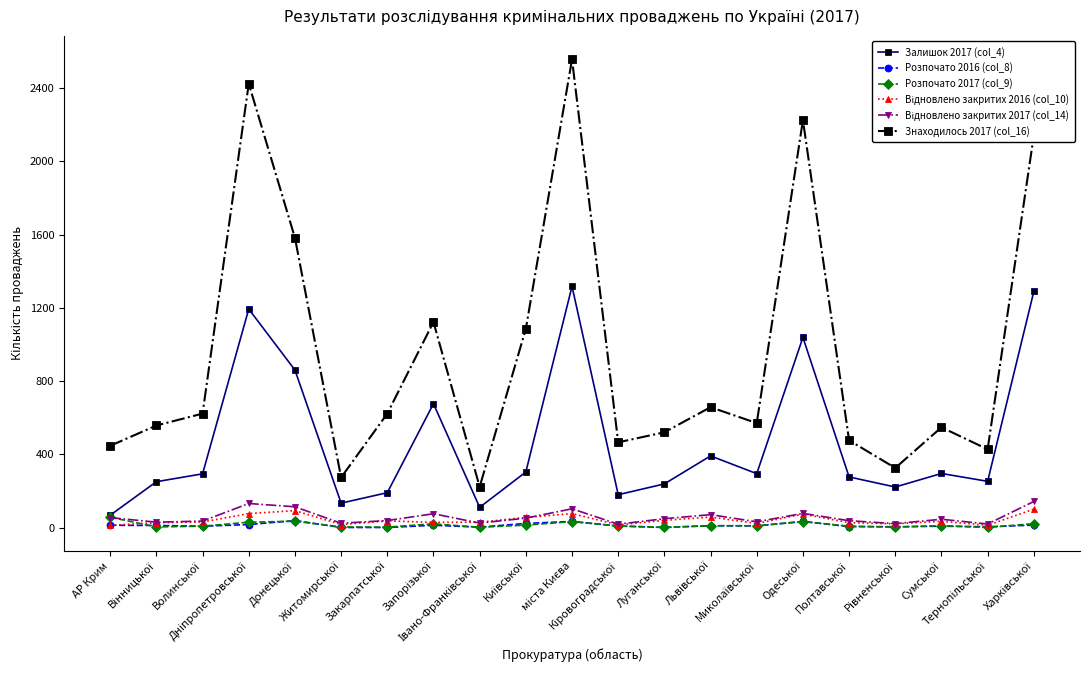

Which series has the widest spread of values?

Знаходилось 2017 (col_16)